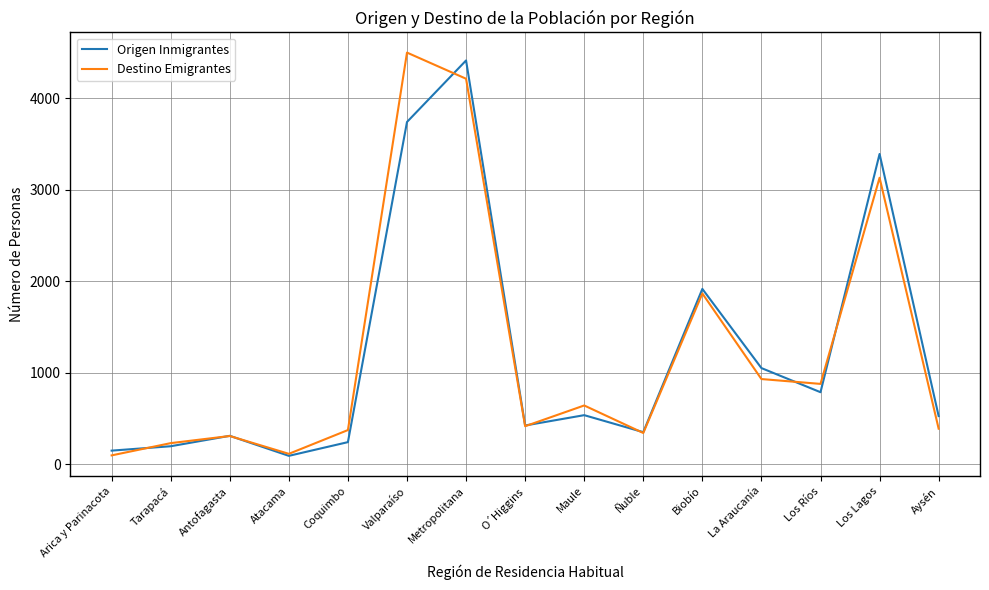

How many lines are shown in the chart?

2